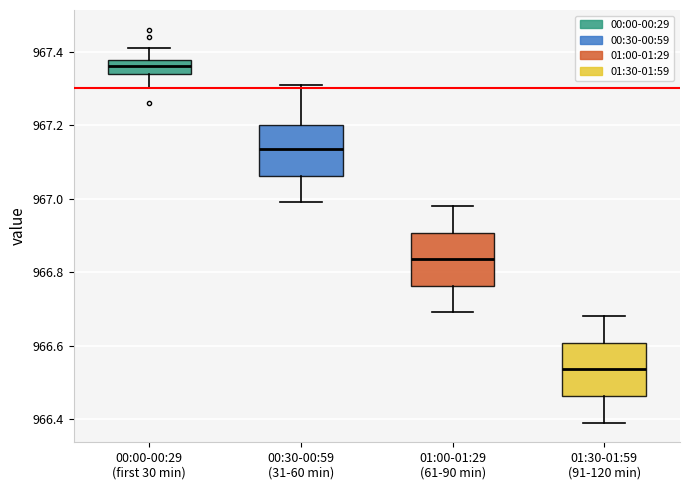

Where does the lower whisker of the box for 01:00-01:29 (61-90 min) end on the y-axis? The values are not printed on the chart, so give them approximately, as read against the axis.

966.70